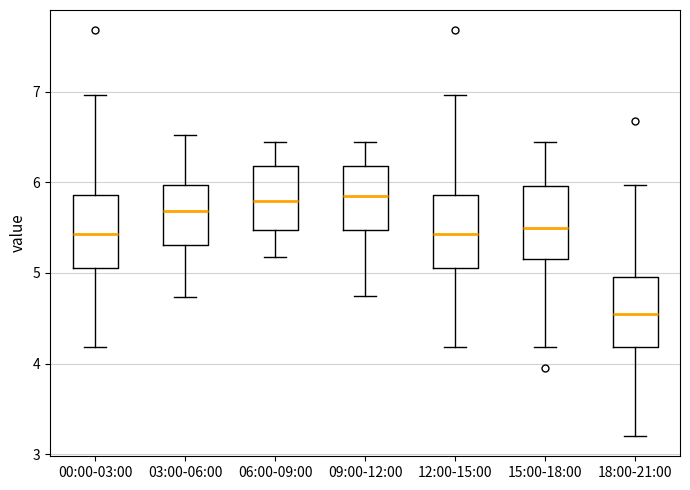

Reading left to right, read every box against the y-axis: the position of its median line, the range the box covers, and the ends of its whiskers. The values are not printed on the chart, so give them approximately, as read against the axis.

00:00-03:00: median 5.4, box 5.1 to 5.9, whiskers 4.2 to 7.0
03:00-06:00: median 5.7, box 5.3 to 6.0, whiskers 4.7 to 6.5
06:00-09:00: median 5.8, box 5.5 to 6.2, whiskers 5.2 to 6.5
09:00-12:00: median 5.9, box 5.5 to 6.2, whiskers 4.8 to 6.5
12:00-15:00: median 5.4, box 5.1 to 5.9, whiskers 4.2 to 7.0
15:00-18:00: median 5.5, box 5.2 to 6.0, whiskers 4.2 to 6.5
18:00-21:00: median 4.6, box 4.2 to 5.0, whiskers 3.2 to 6.0